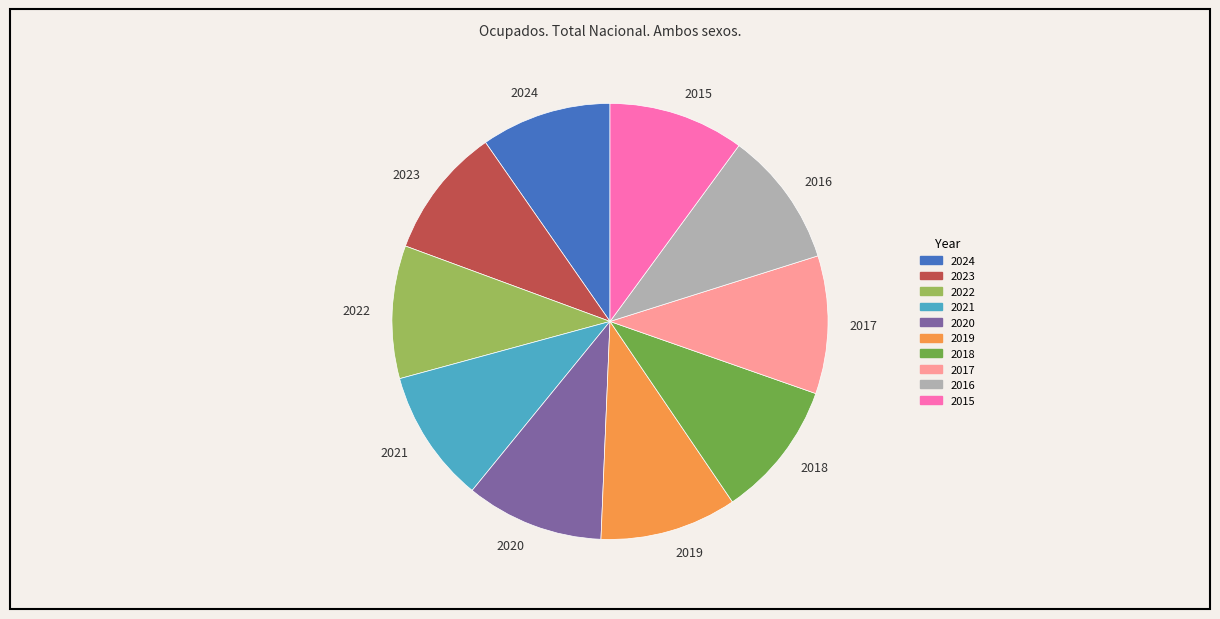

Approximately how many times larger is the value at 2021 compared to 2018?

1.0